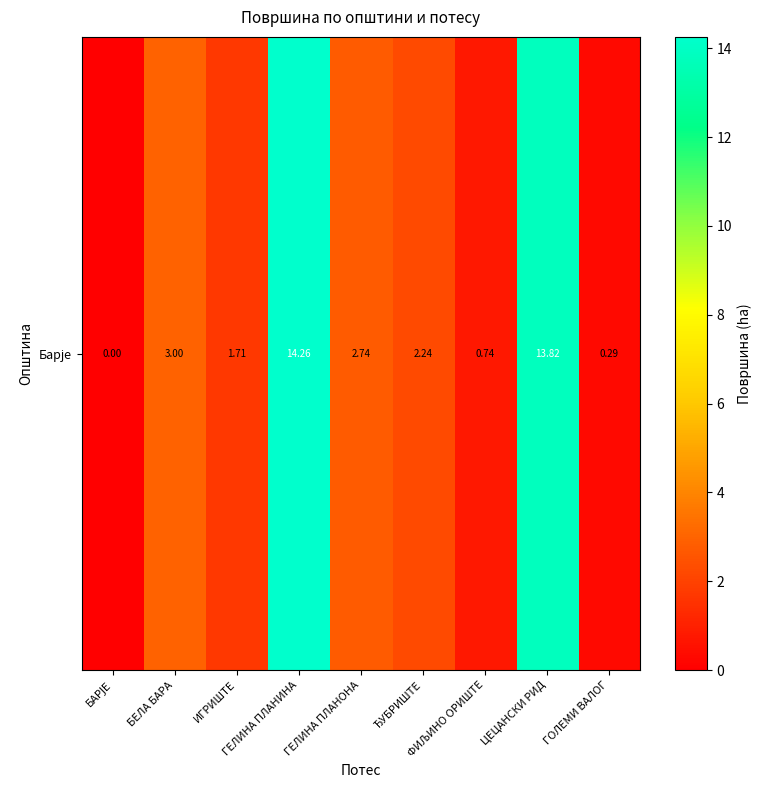

What is the maximum value shown in the chart?

14.3